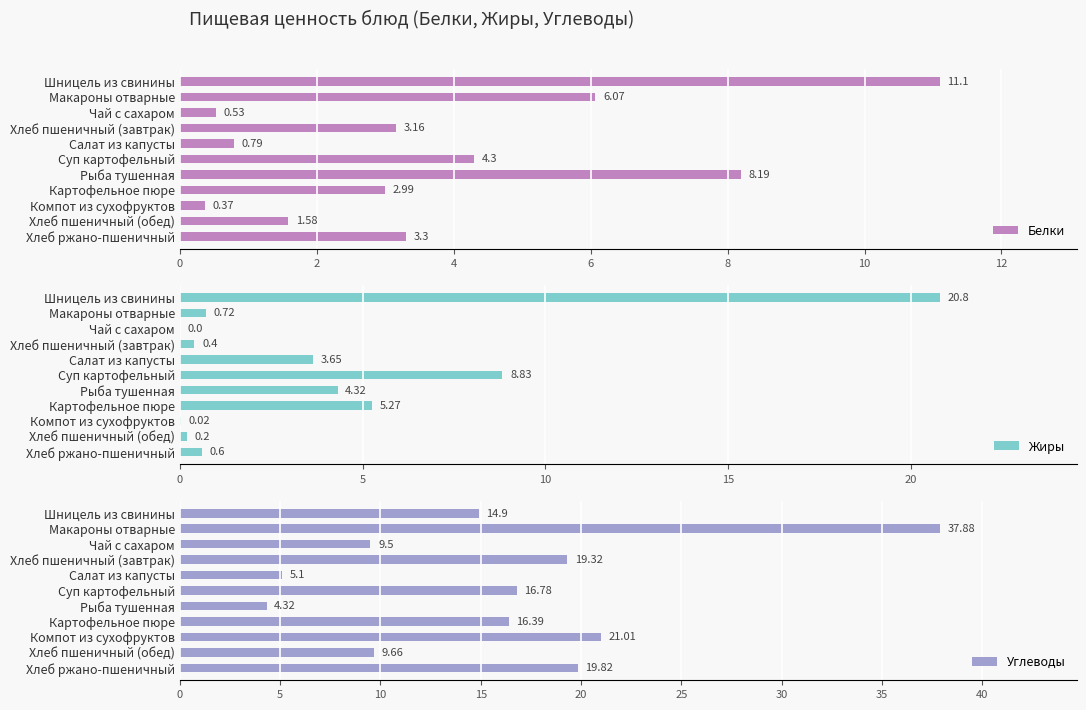

How many series are shown in this chart?

3